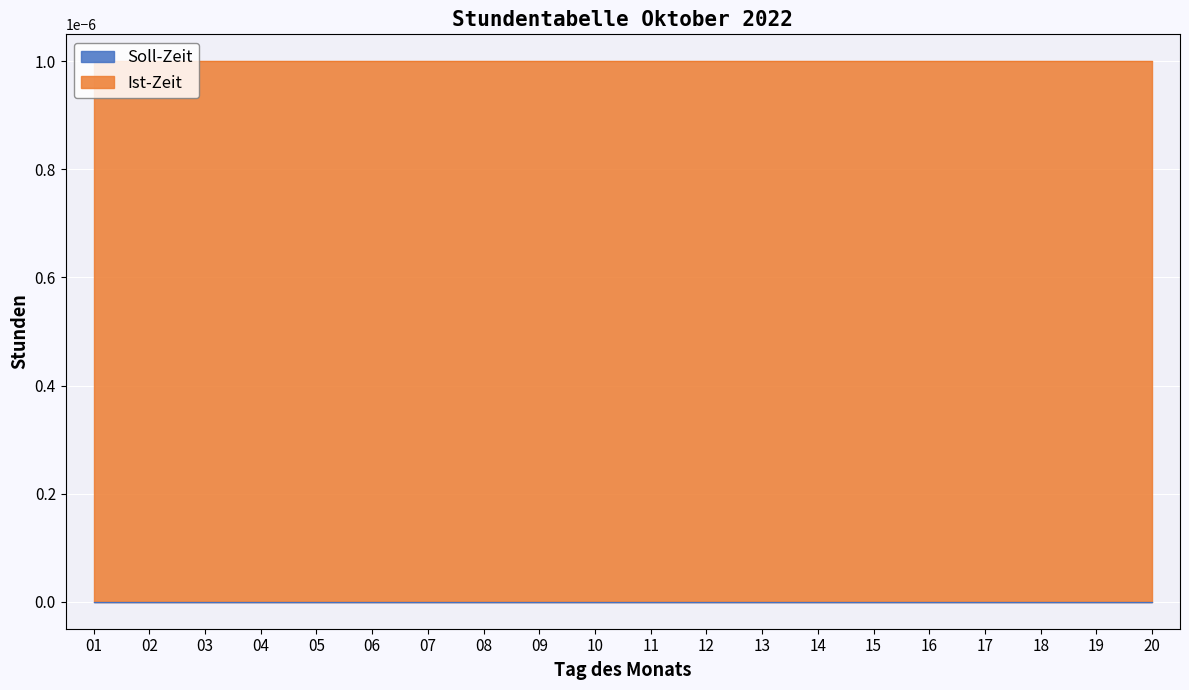

At 08, list the series in order from largest to smallest.

Ist-Zeit, Soll-Zeit